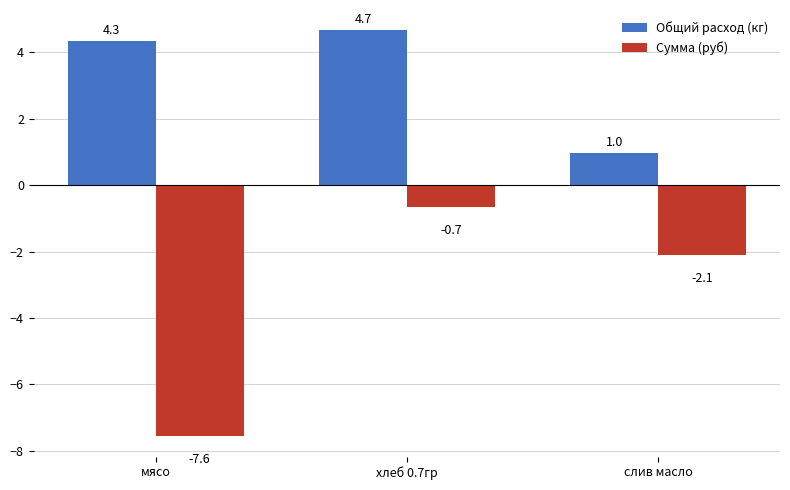

What are all the series names shown in the legend?

Общий расход (кг), Сумма (руб)